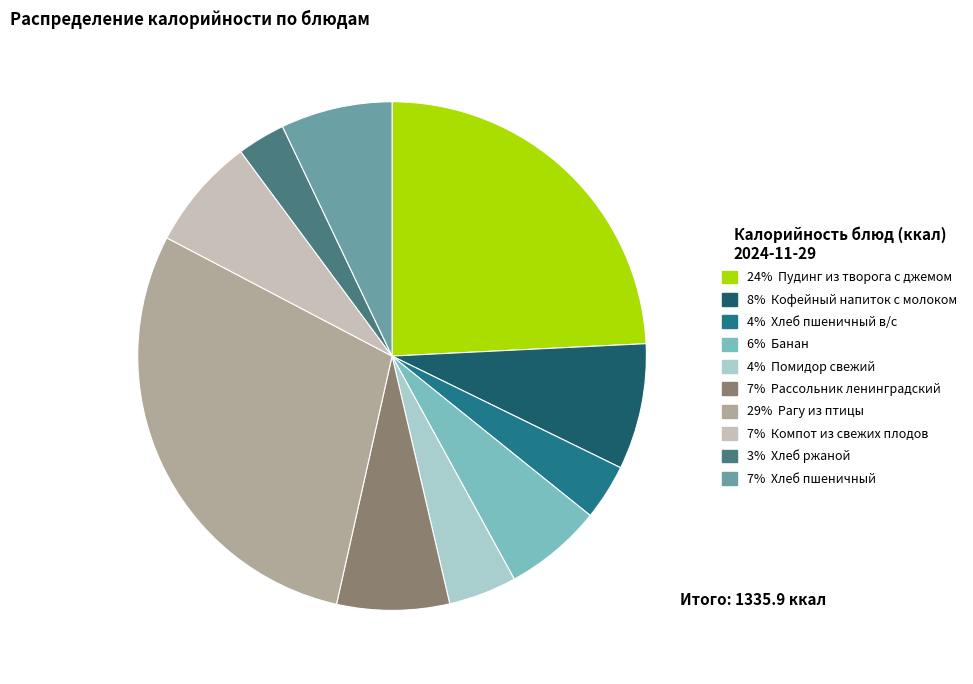

Is there a majority slice in this chart?

No